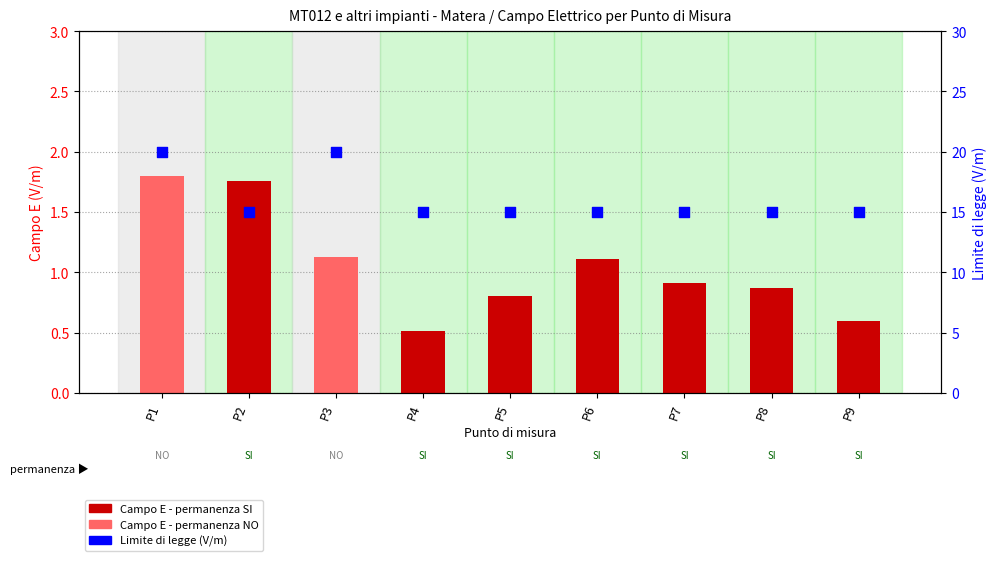

Approximately how many times larger is the value at P1 compared to P7?

1.3